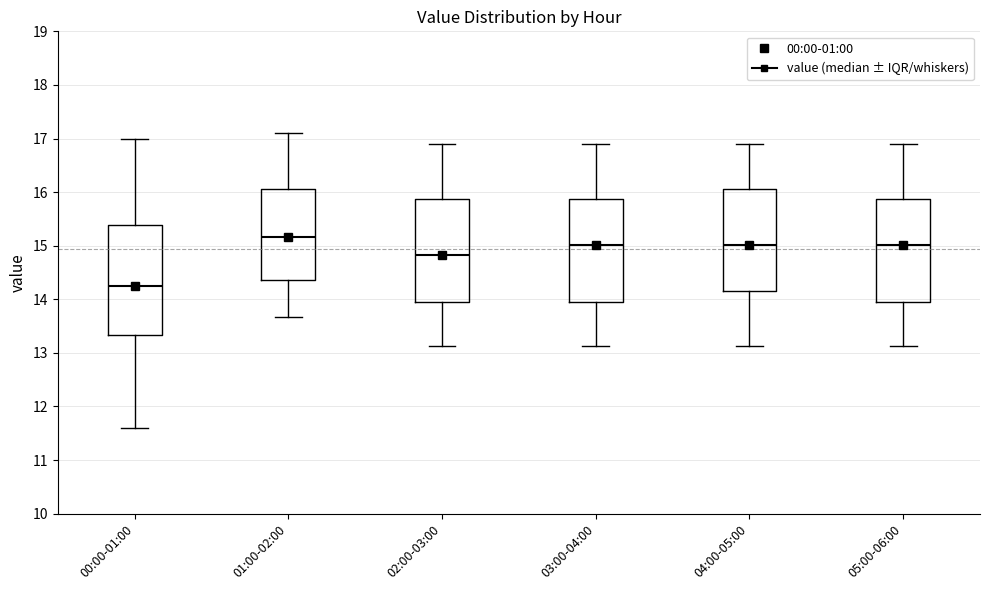

Which box's median line is the lowest?

00:00-01:00